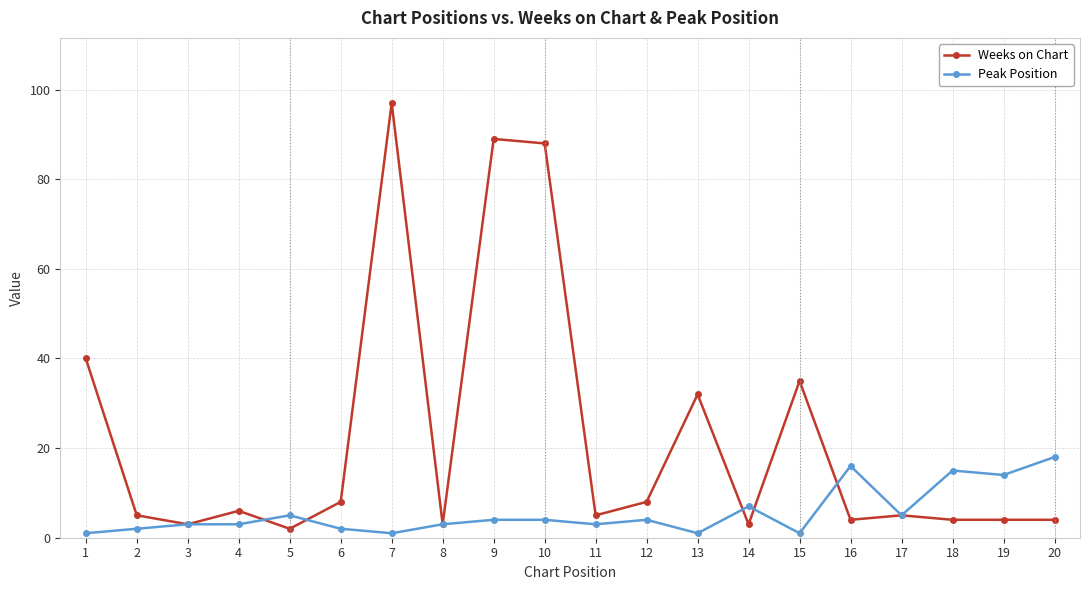

At 18, list the series in order from largest to smallest.

Peak Position, Weeks on Chart